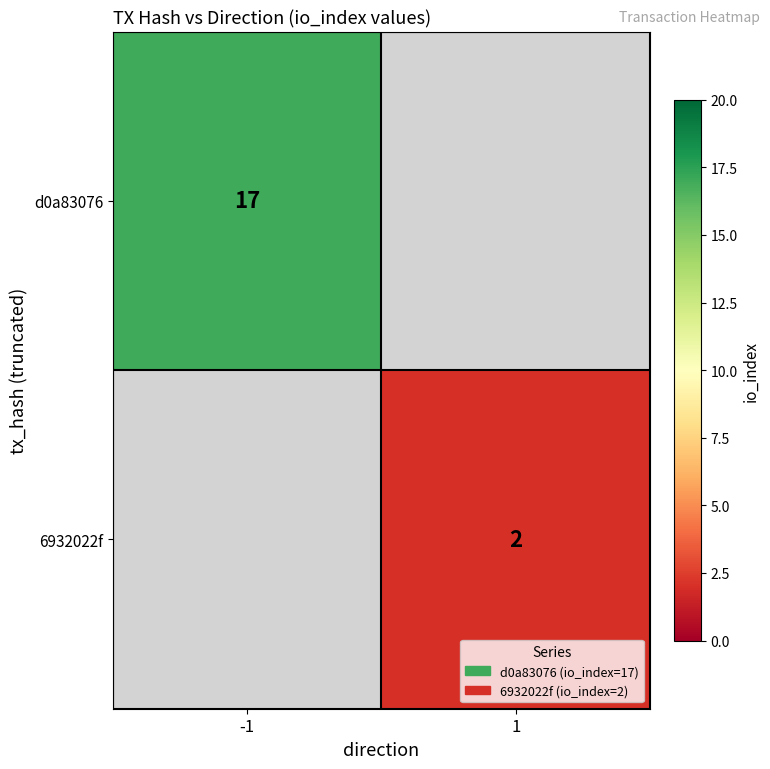

What is the greatest value displayed?

17.0